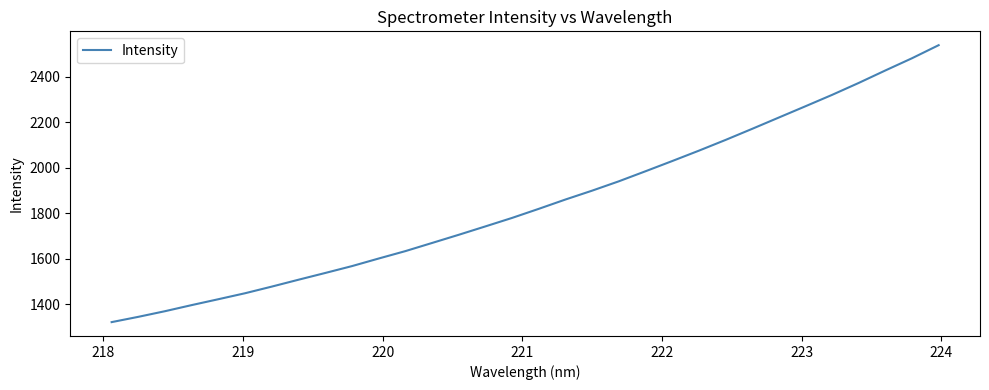

True or false: there are more than 1 points higher than both neighbors.

False